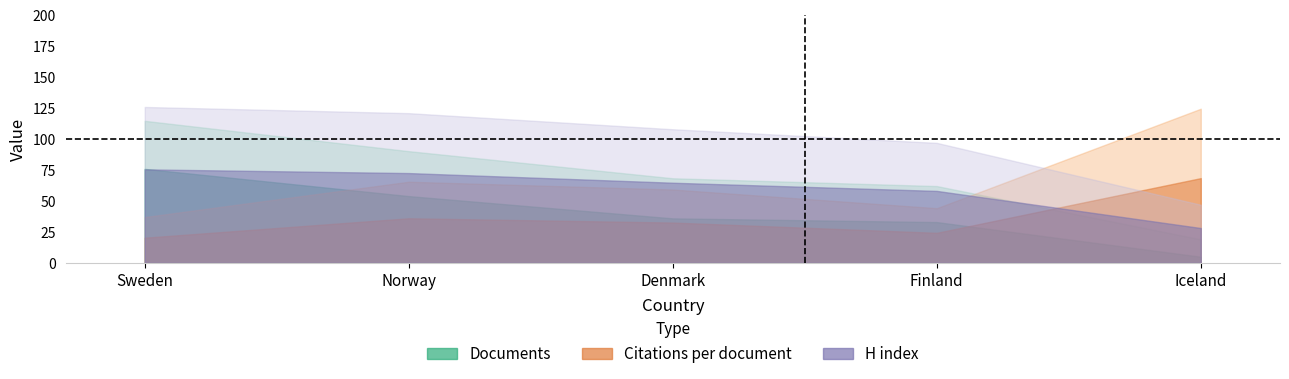

Is the value of H index at Iceland greater than the value of Documents at Norway?

No